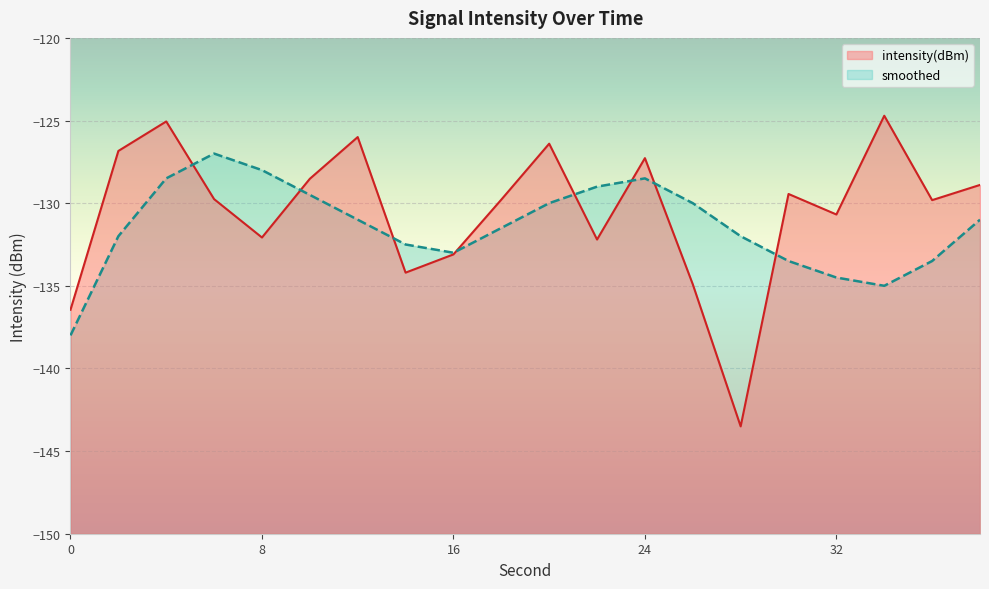

Count the number of categories in the chart.

20